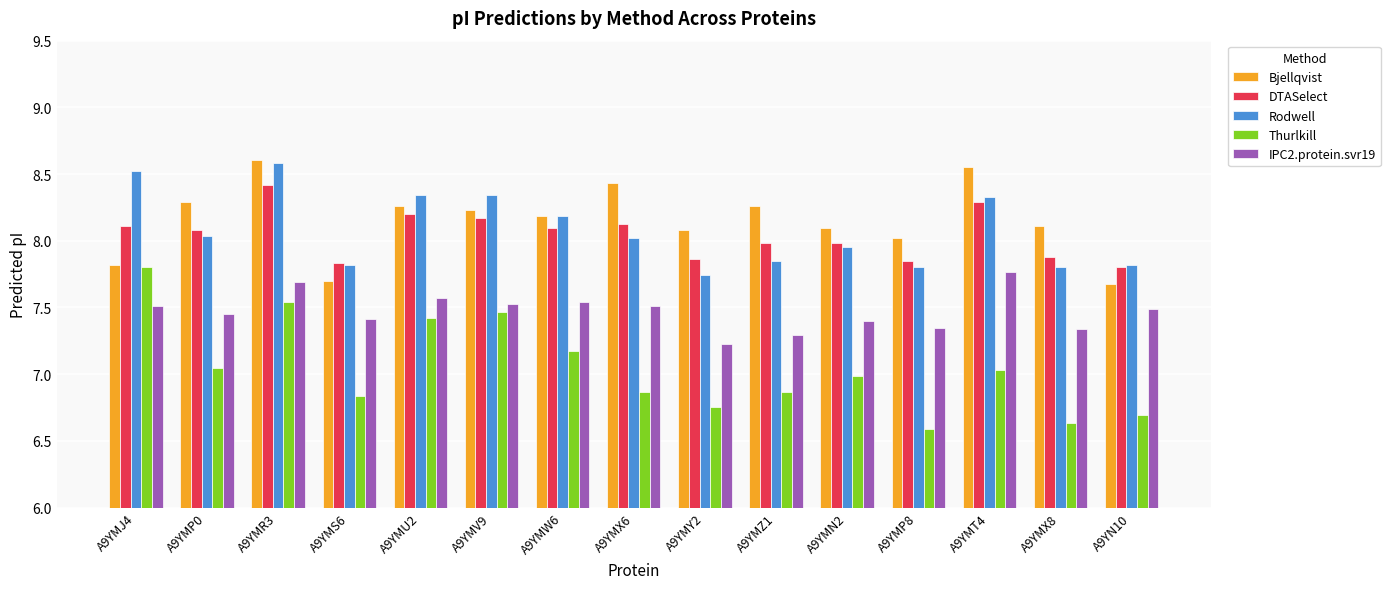

What is the highest value of the DTASelect series?

8.4